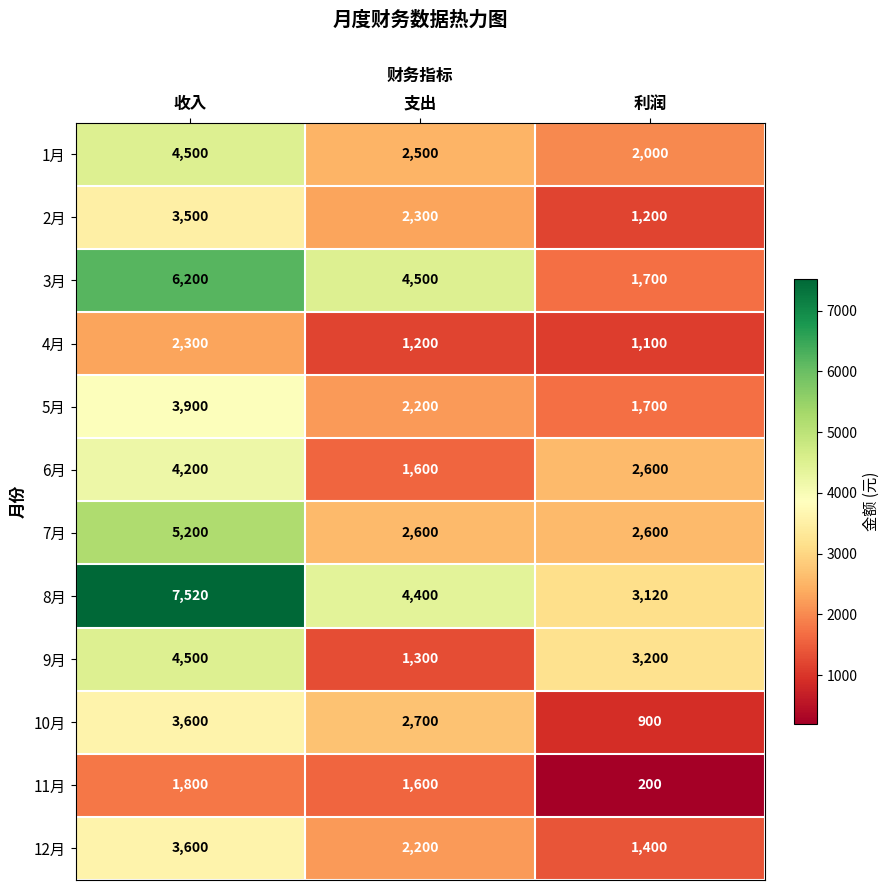

What is the sum of all 1月 values?

9000